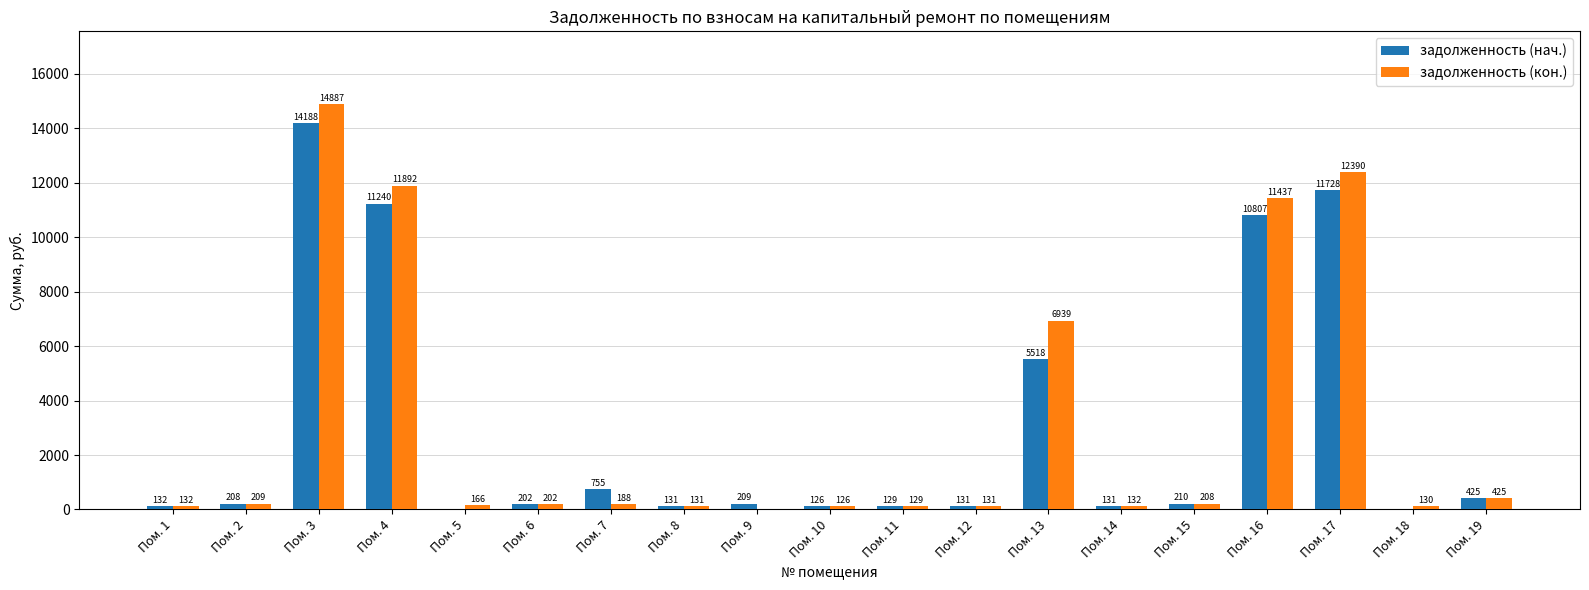

Is it true that задолженность (нач.) equals 208.4 at Пом. 2?

True